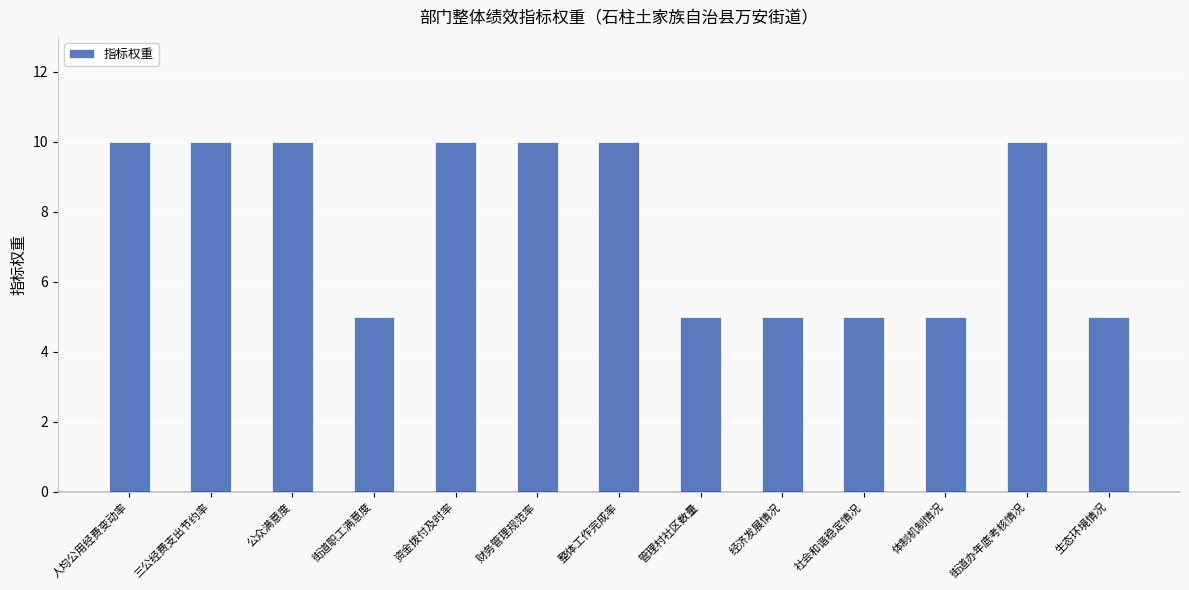

What is the label of the 2nd bar from the left?

三公经费支出节约率